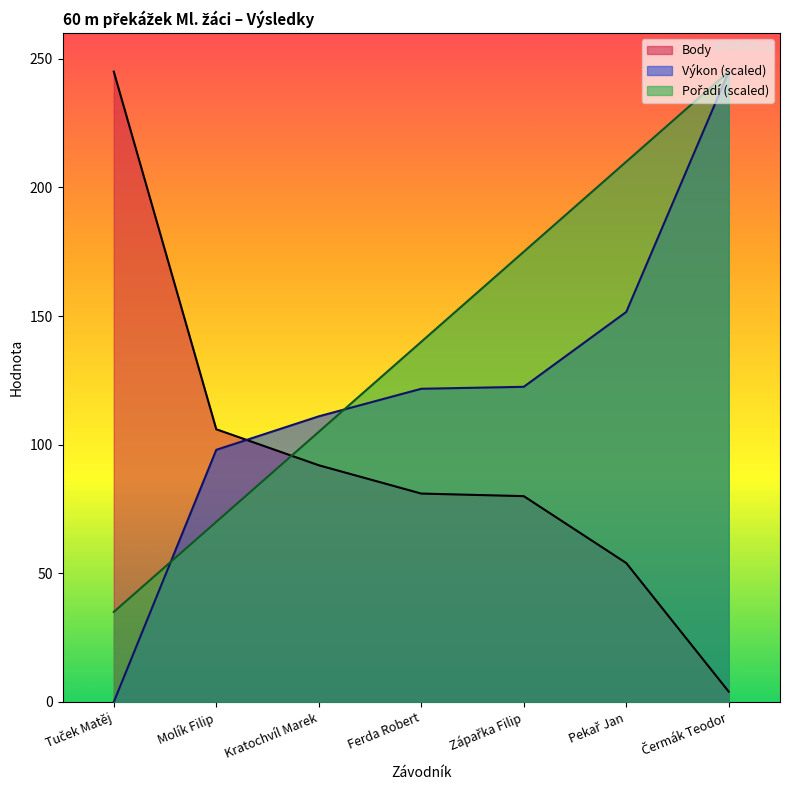

How many lines are shown in the chart?

3